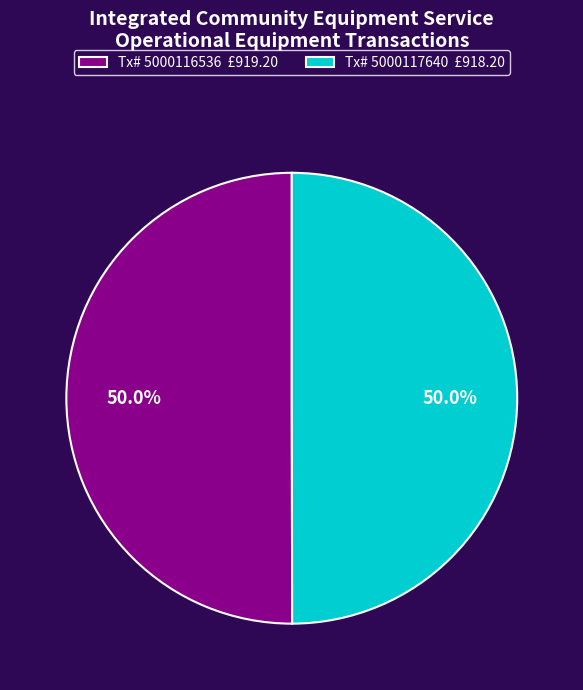

What percentage do Tx# 5000117640 £918.20 and Tx# 5000116536 £919.20 together represent?

100.0%